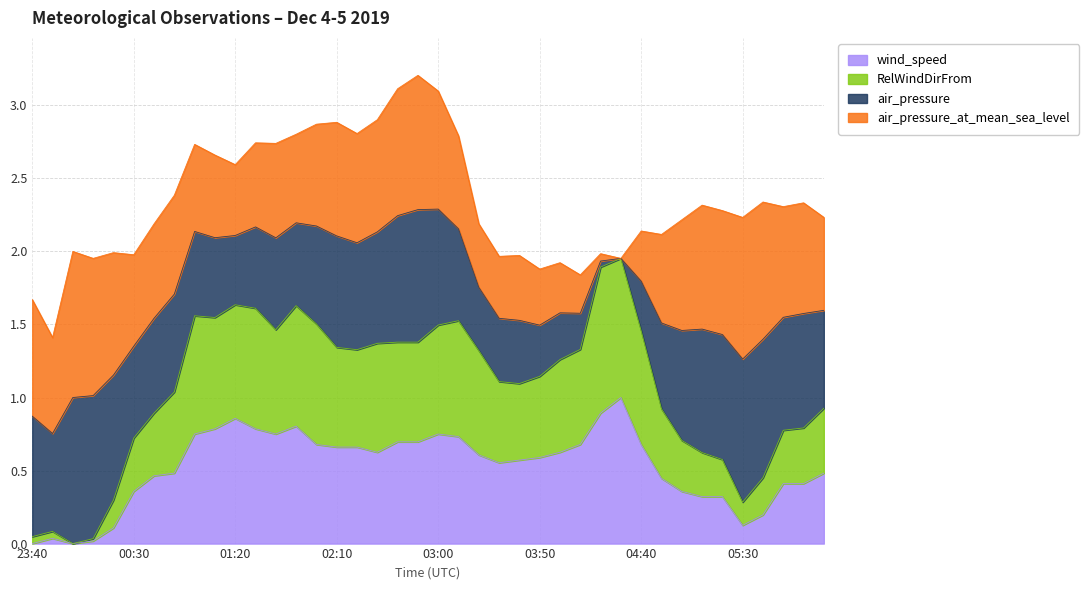

Is it true that wind_speed equals 0.6 at 03:30?

True